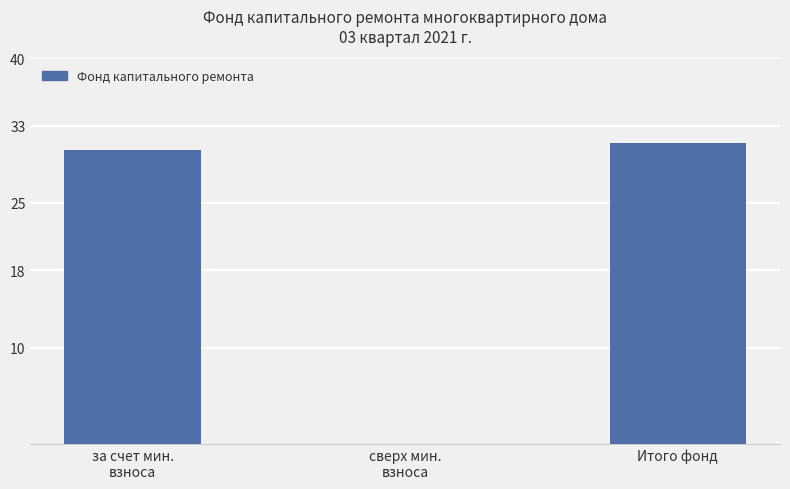

What is the sum of all values?

61.8